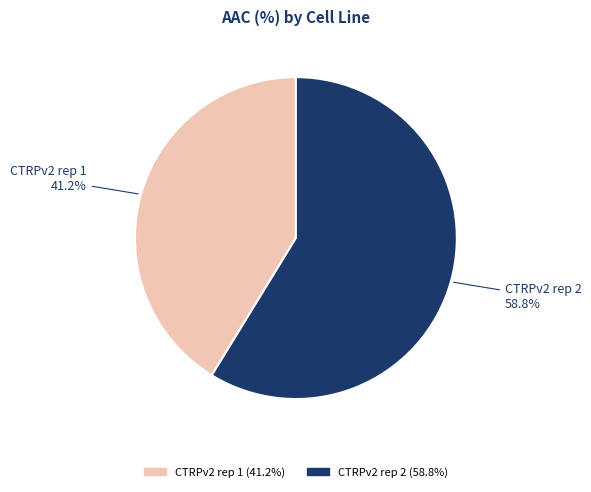

Is there a majority slice in this chart?

Yes